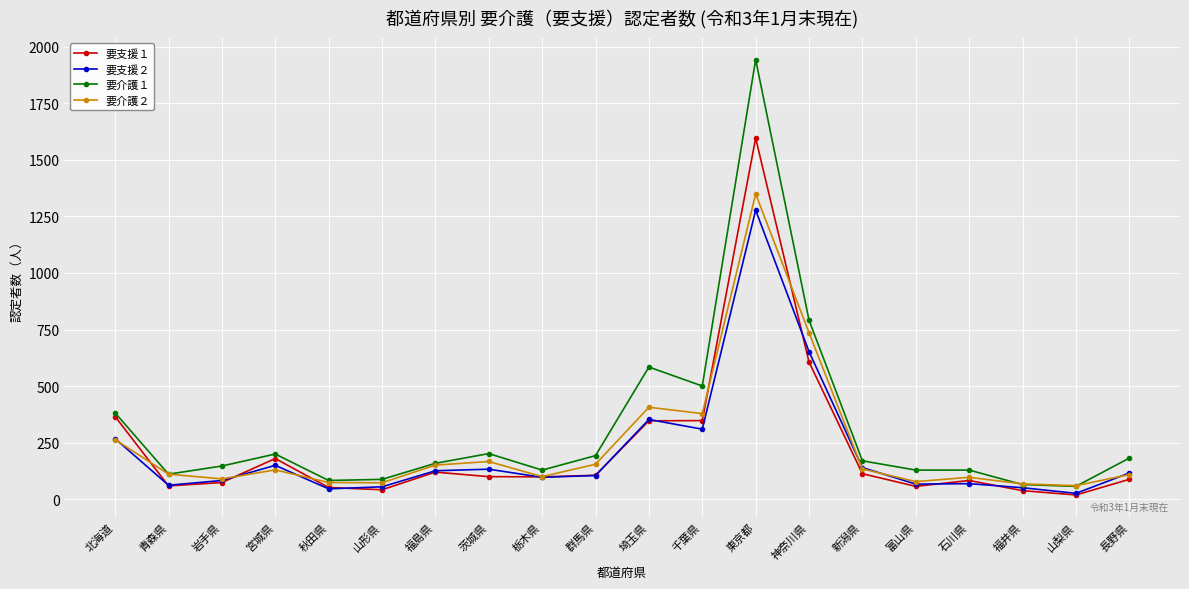

At which label is 要介護１ closest to 1000?

神奈川県